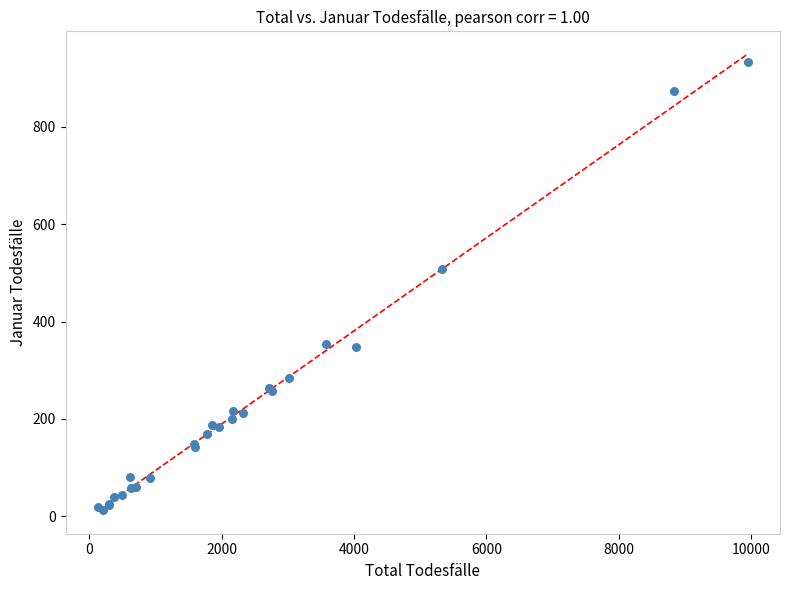

What Y value in the scatter plot is closest to 473?

508